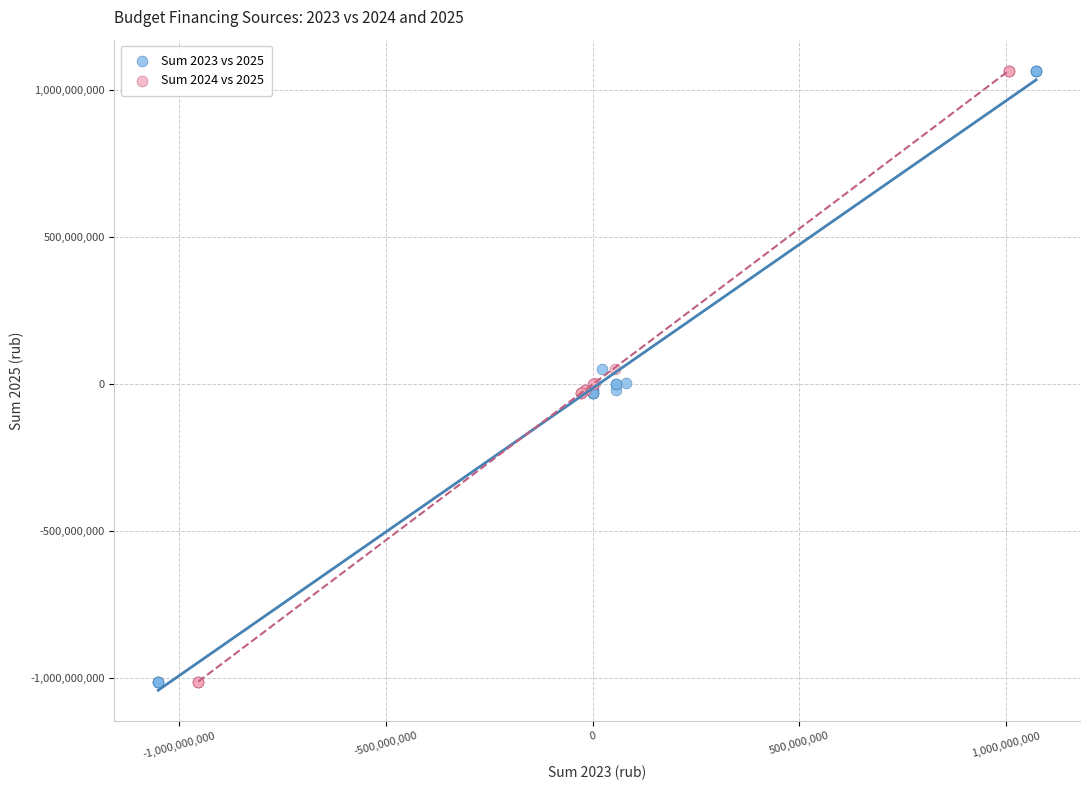

What are all the series names shown in the legend?

Sum 2023 vs 2025, Sum 2024 vs 2025